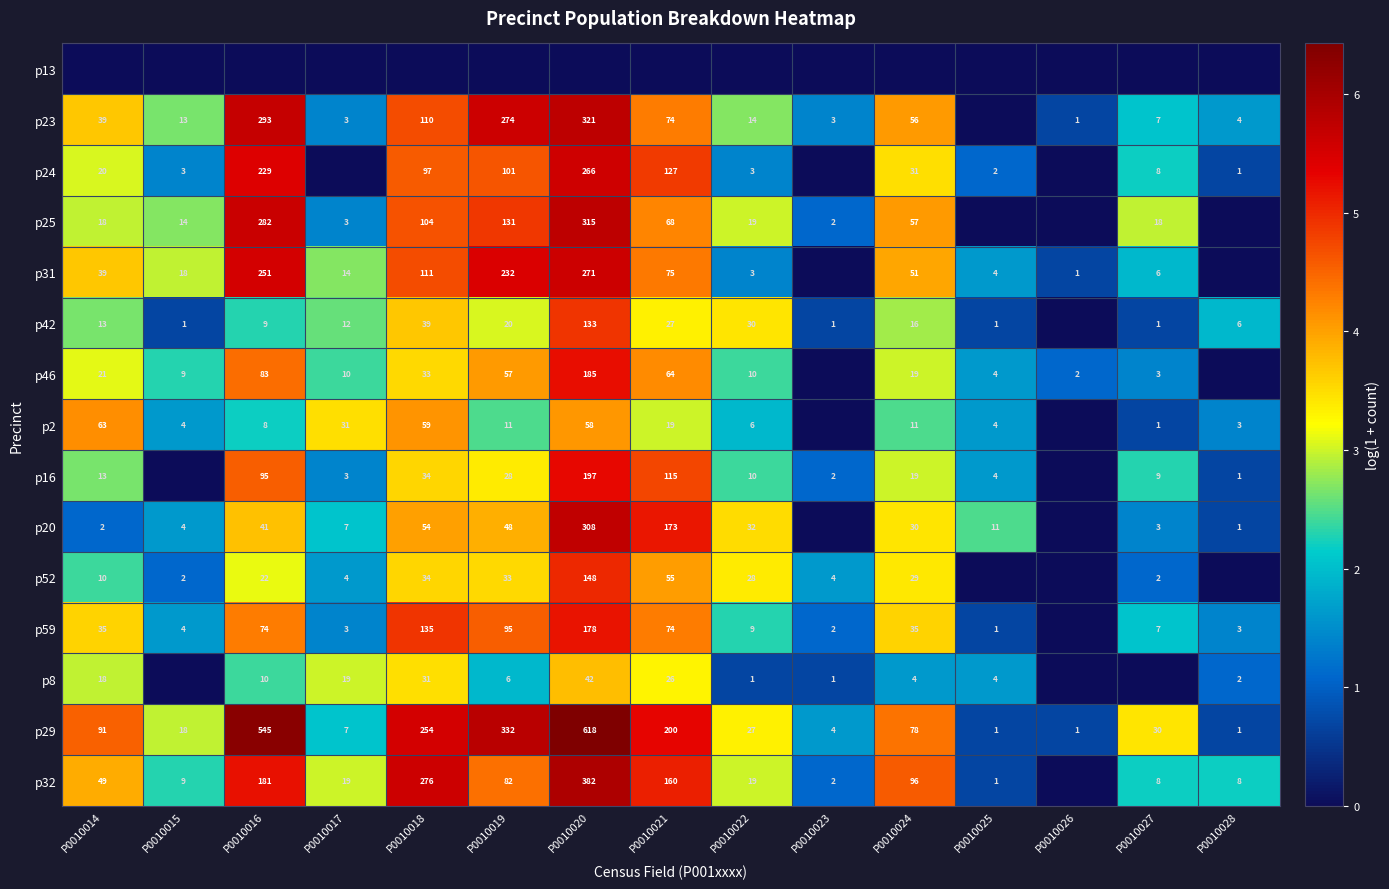

The value of p52 at P0010020 is 148. True or false?

True